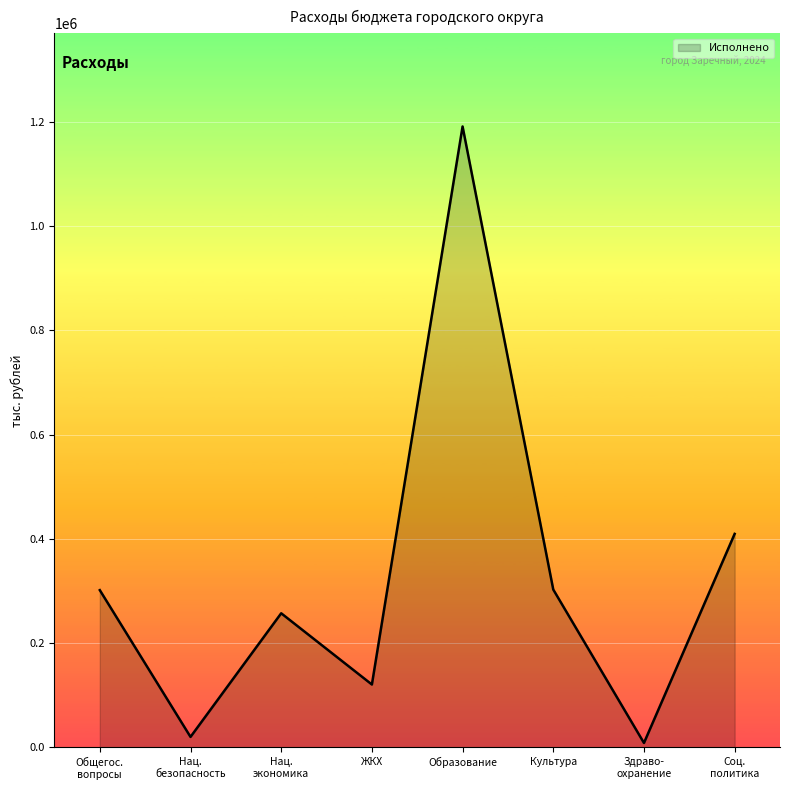

How many interior local valleys (lower than both neighbors) does the data have?

3